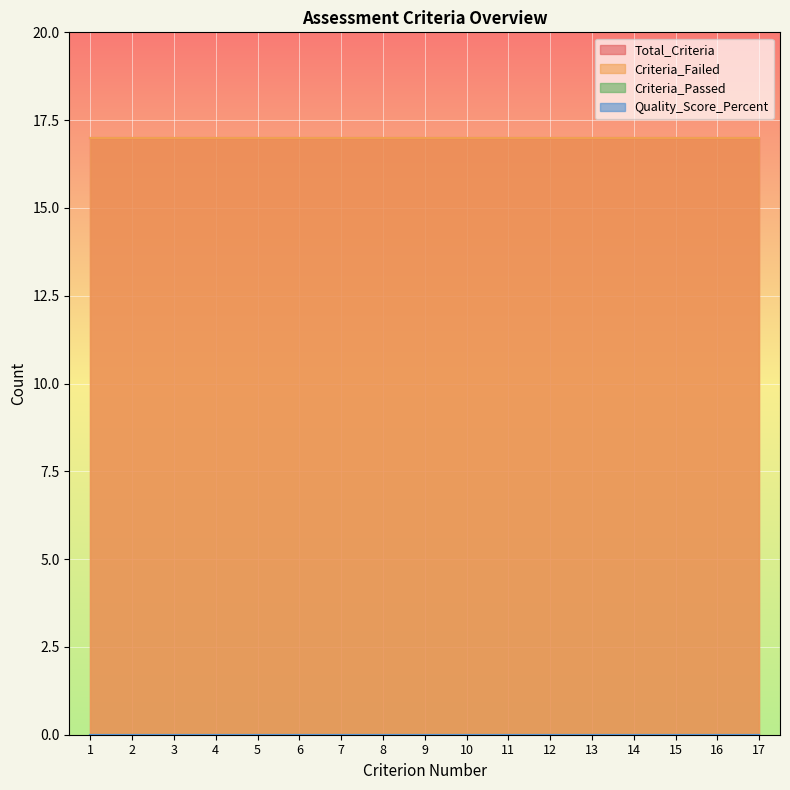

True or false: Criteria_Passed has more than 2 interior local peaks.

False